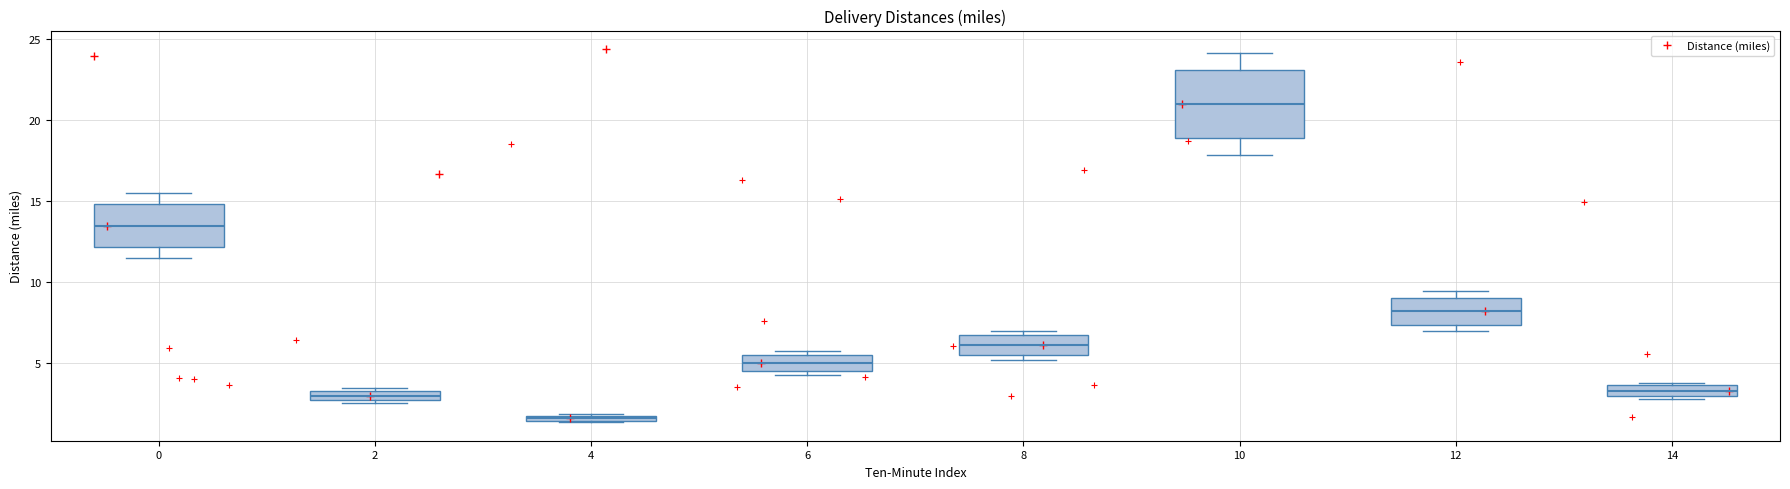

Which box has the lowest median line?

4